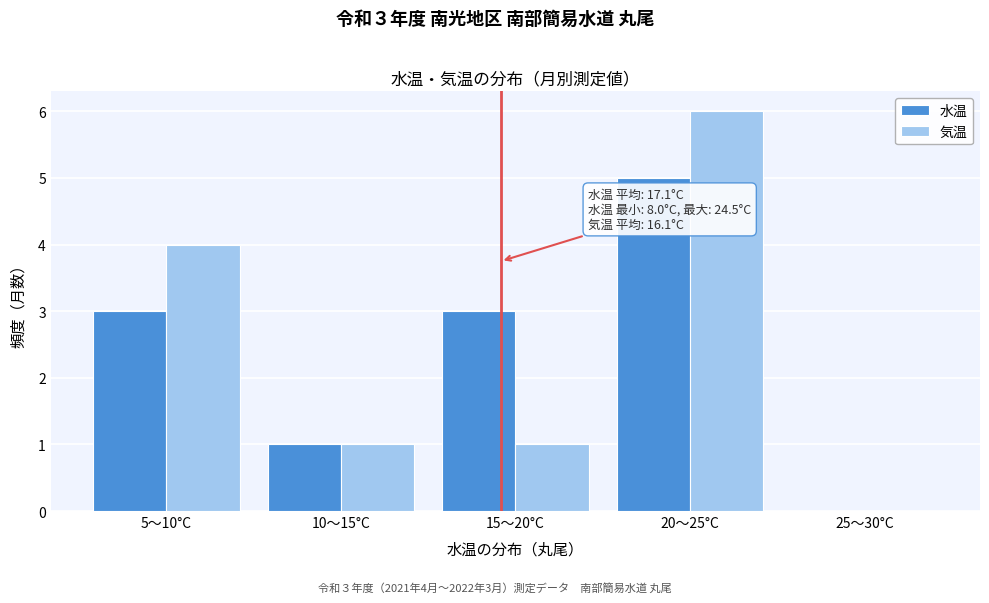

Reading left to right, transcribe all the data shown in this chart.

水温: 5〜10°C=3	10〜15°C=1	15〜20°C=3	20〜25°C=5	25〜30°C=0
気温: 5〜10°C=4	10〜15°C=1	15〜20°C=1	20〜25°C=6	25〜30°C=0